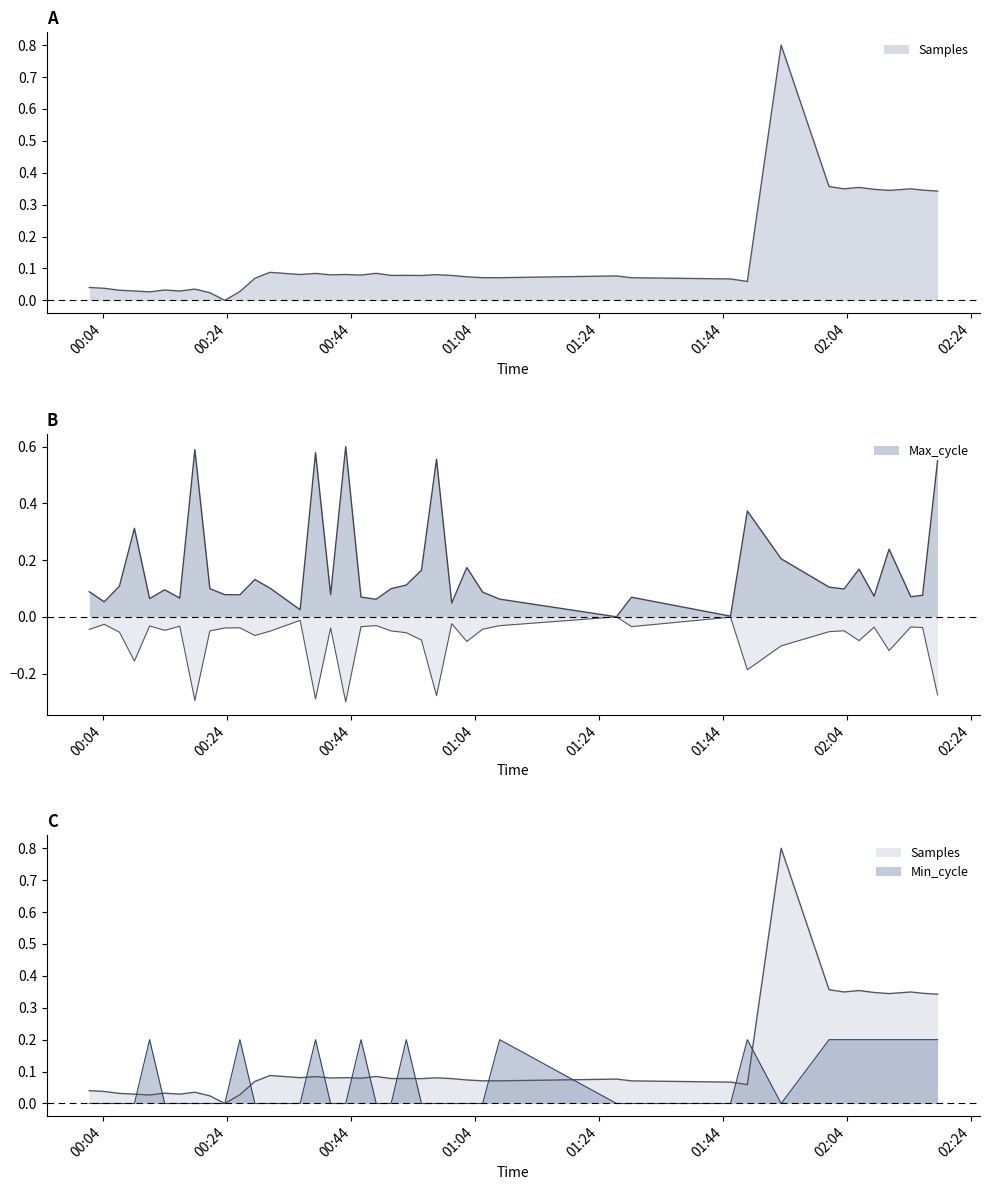

At which category does Samples reach its first local peak?

2021/12/07 00:13:53